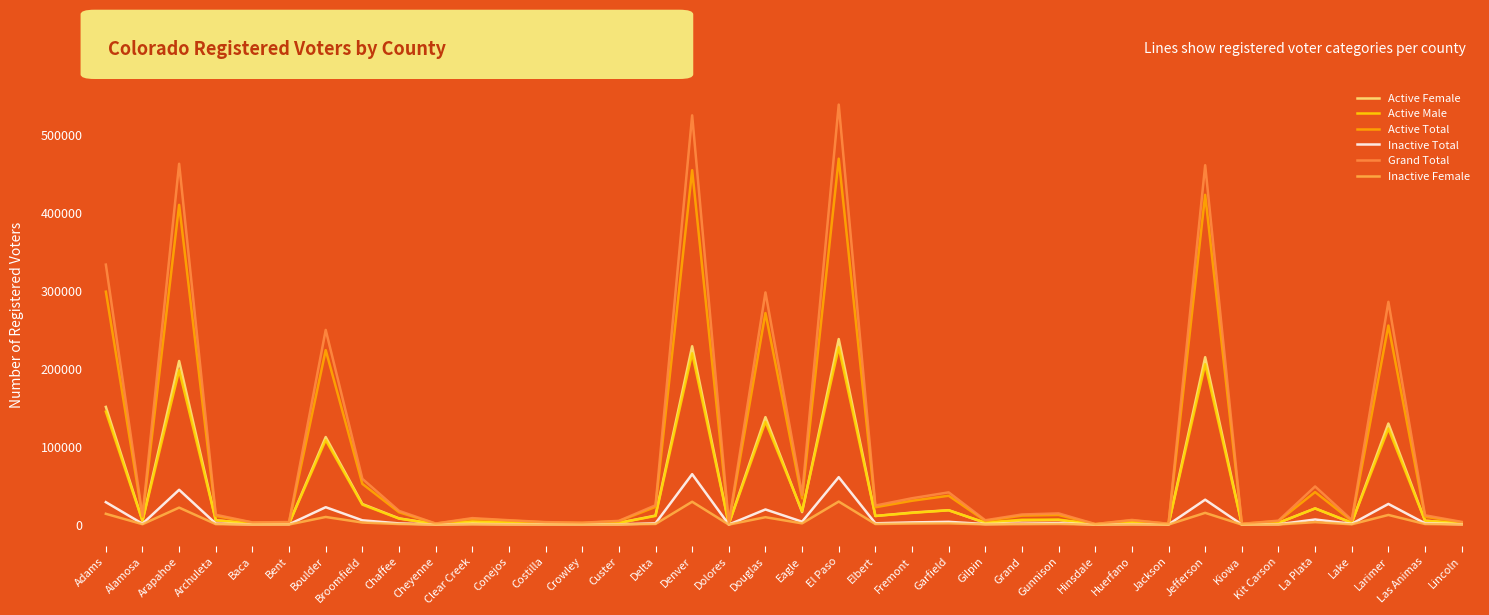

What is the difference between the highest and lowest values at Denver?

495046